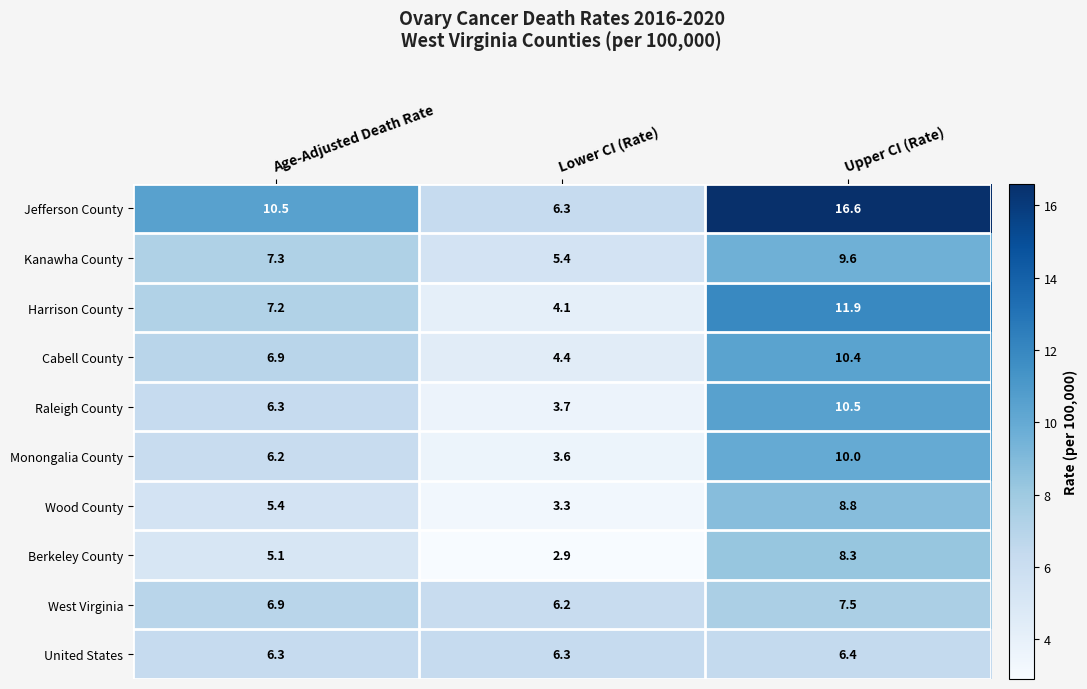

List the series in order of their peak value, lowest first.

United States, West Virginia, Berkeley County, Wood County, Kanawha County, Monongalia County, Cabell County, Raleigh County, Harrison County, Jefferson County